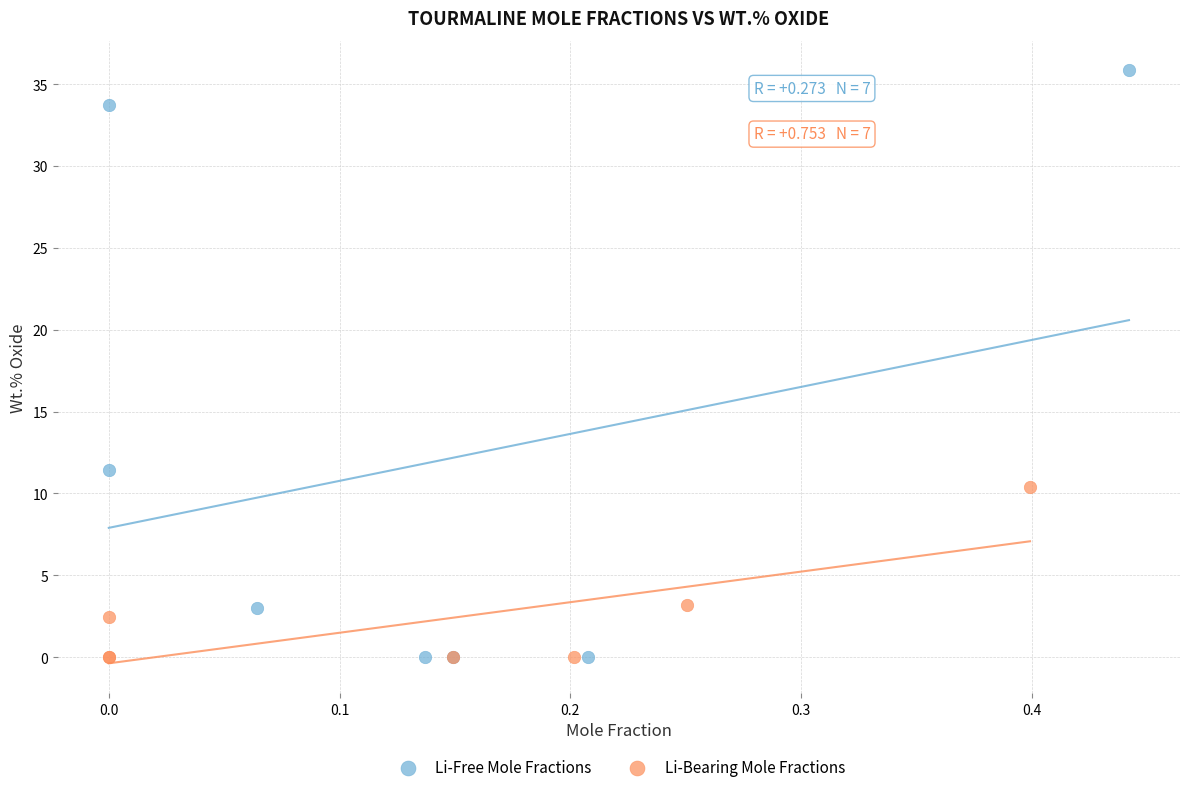

Which series has the widest spread of Y values?

Li-Free Mole Fractions